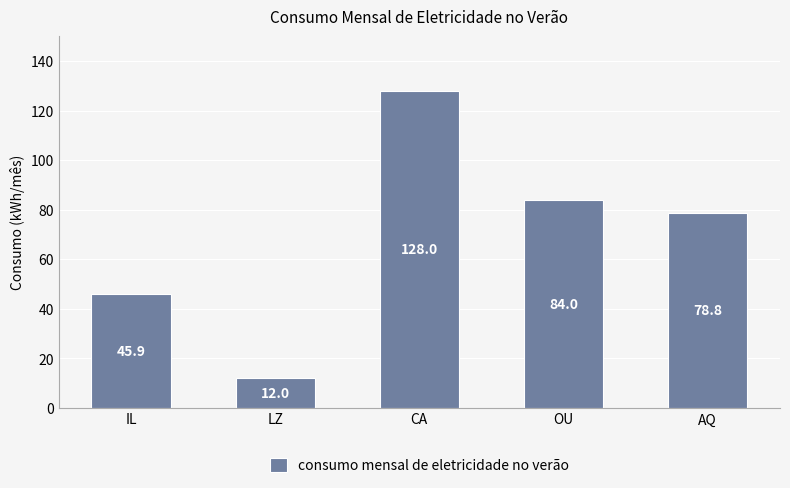

How many values are below 78?

2